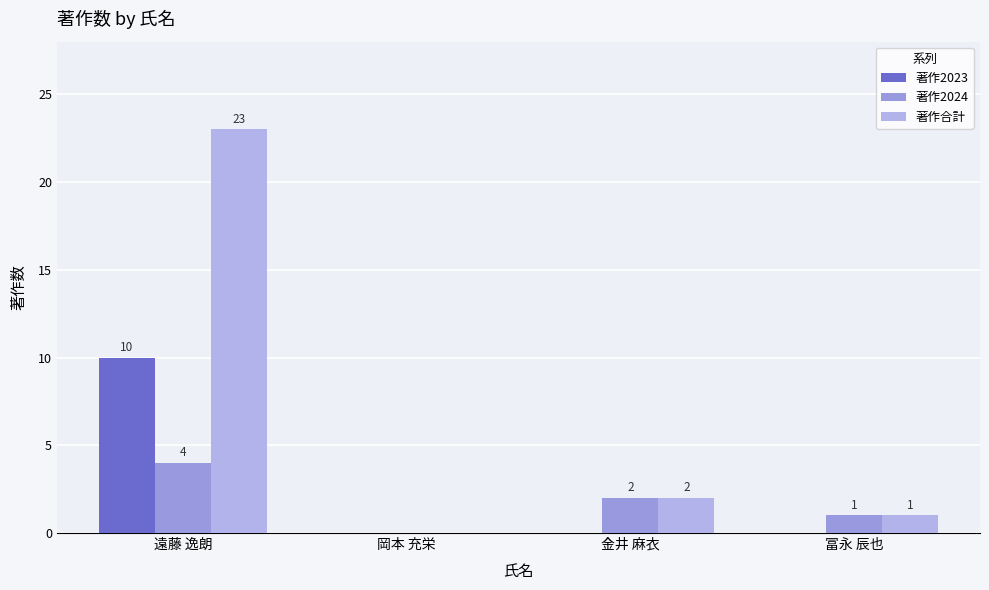

At which label does 著作合計 first exceed 2?

遠藤 逸朗